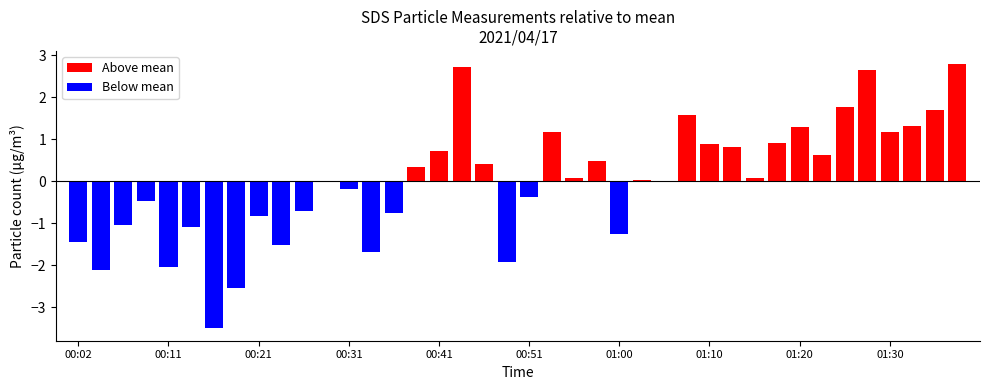

What is the maximum value for Above mean?

2.8